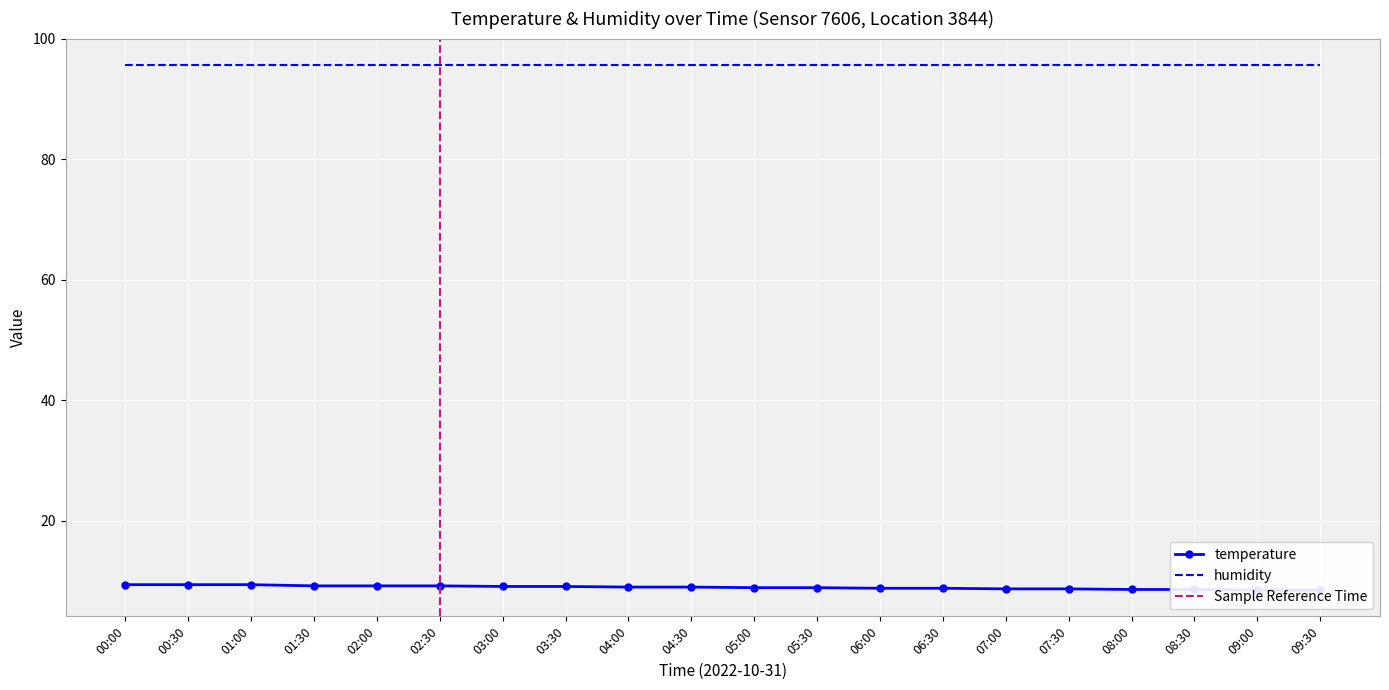

What is the label of the 11th point from the left?

05:00